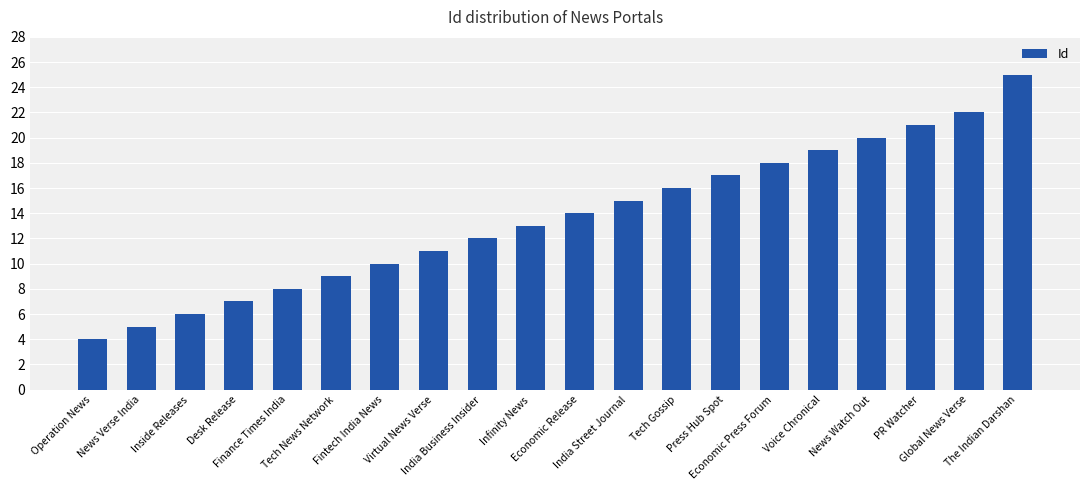

What is the label of the 14th bar from the left?

Press Hub Spot